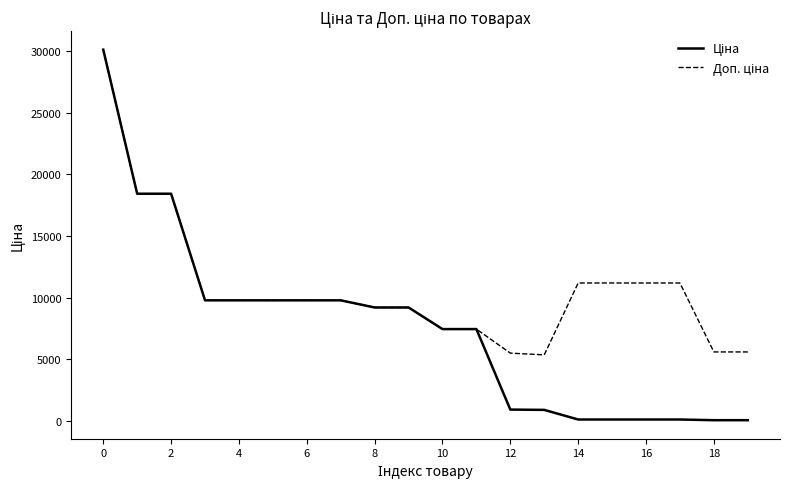

What is the greatest value displayed?

30102.8